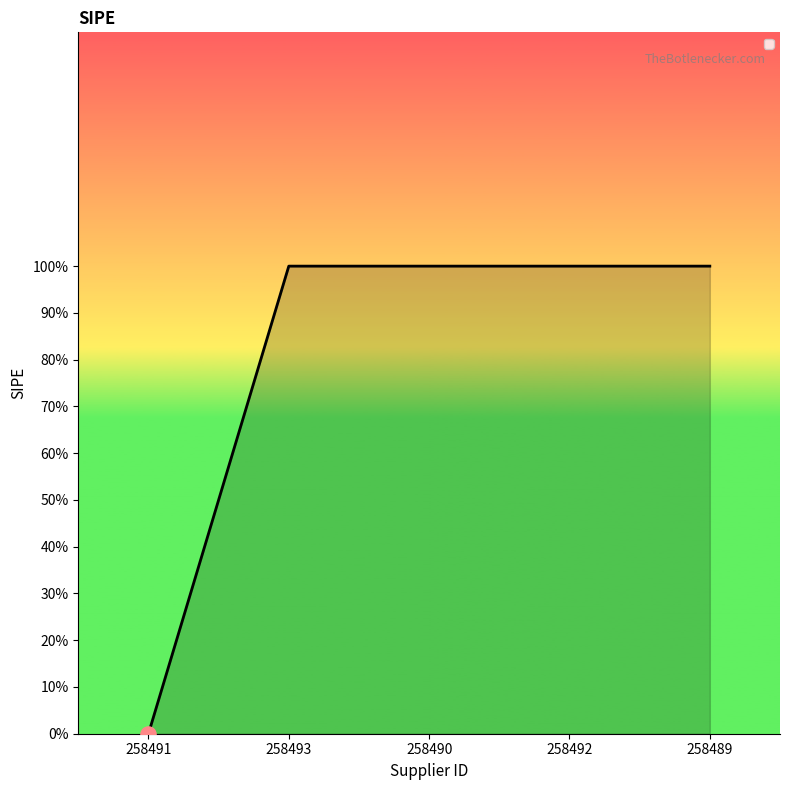

Between 258491 and 258490, which is larger?

258490